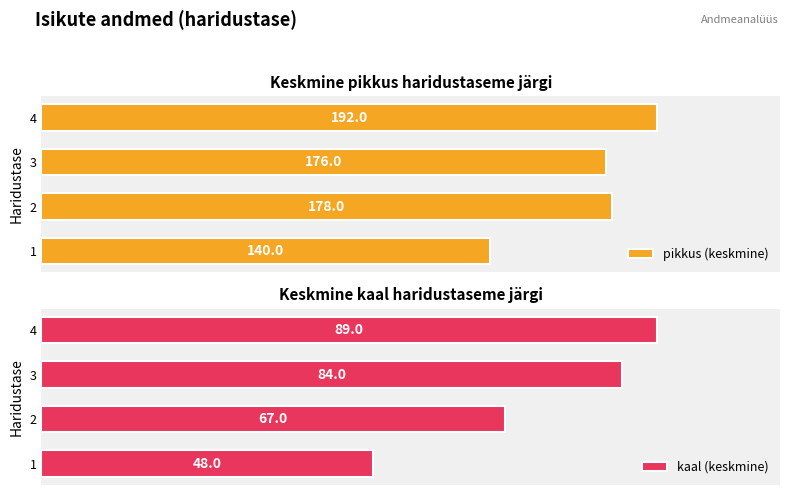

Rank the categories by kaal (keskmine) value from lowest to highest.

1, 2, 3, 4